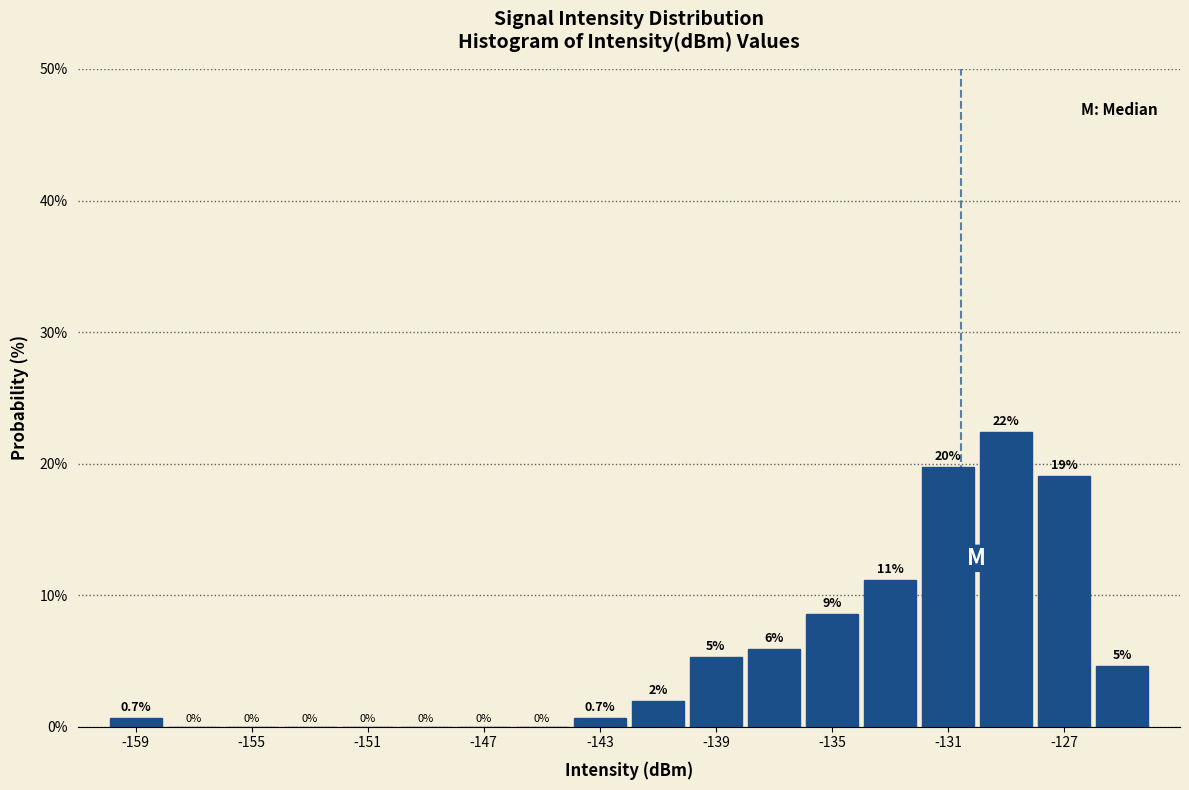

Over which range of the x-axis is the bar tallest?

-130 to -128